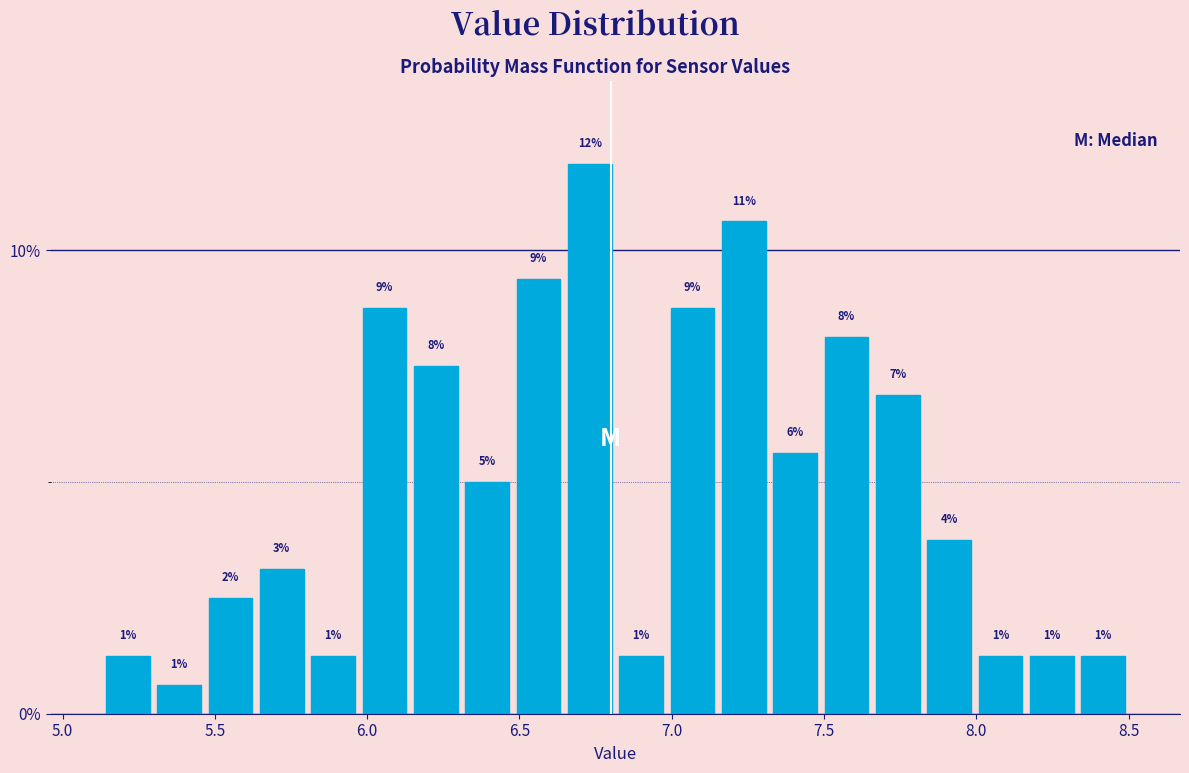

Around what value on the x-axis is the tallest bar? Give the approximate position of its centre, as read against the axis.

6.75